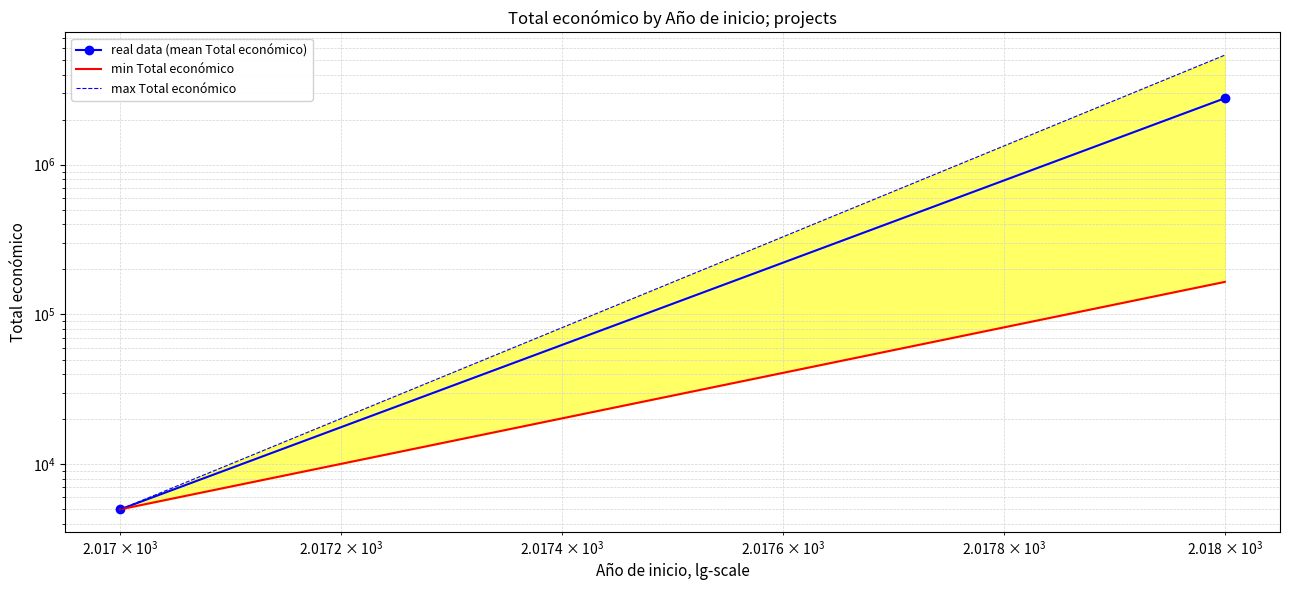

What is the sum of all max Total económico values?

5395598